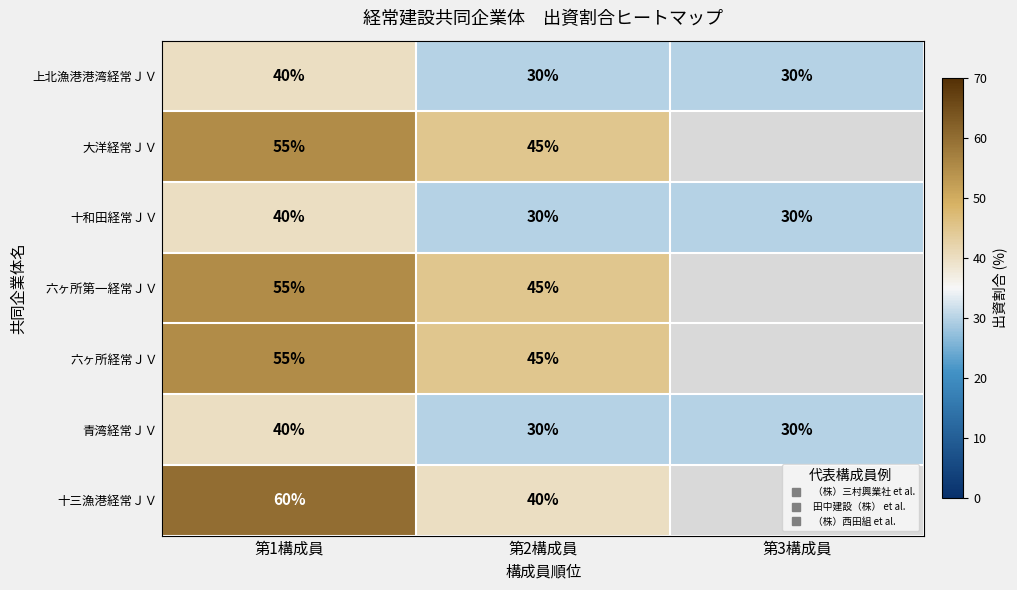

At which label does 青湾経常ＪＶ reach its peak?

第1構成員